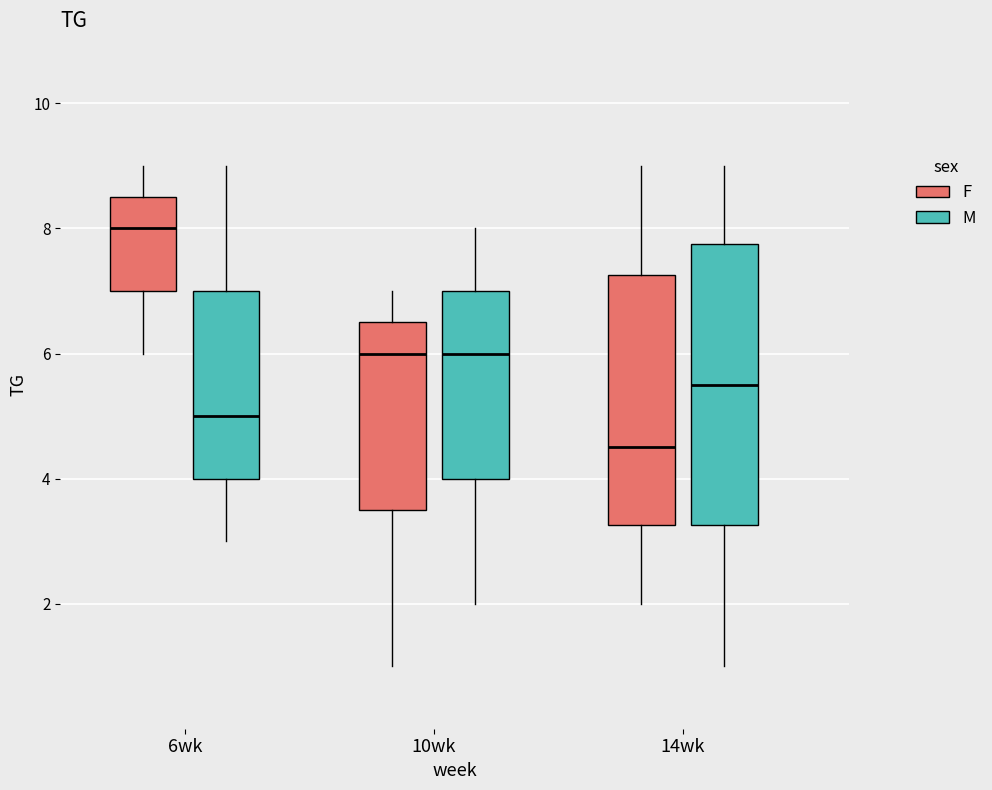

Reading left to right, read every box against the y-axis: the position of its median line, the range the box covers, and the ends of its whiskers. The values are not printed on the chart, so give them approximately, as read against the axis.

6wk (F): median 8.0, box 7.0 to 8.6, whiskers 6.0 to 9.0
6wk (M): median 5.0, box 4.0 to 7.0, whiskers 3.0 to 9.0
10wk (F): median 6.0, box 3.6 to 6.6, whiskers 1.0 to 7.0
10wk (M): median 6.0, box 4.0 to 7.0, whiskers 2.0 to 8.0
14wk (F): median 4.6, box 3.2 to 7.2, whiskers 2.0 to 9.0
14wk (M): median 5.6, box 3.2 to 7.8, whiskers 1.0 to 9.0